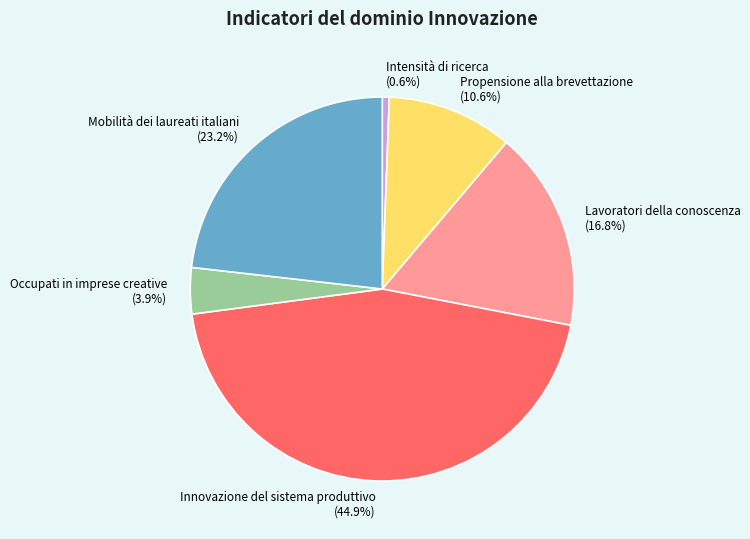

What is the largest slice in the pie chart?

Innovazione del sistema produttivo